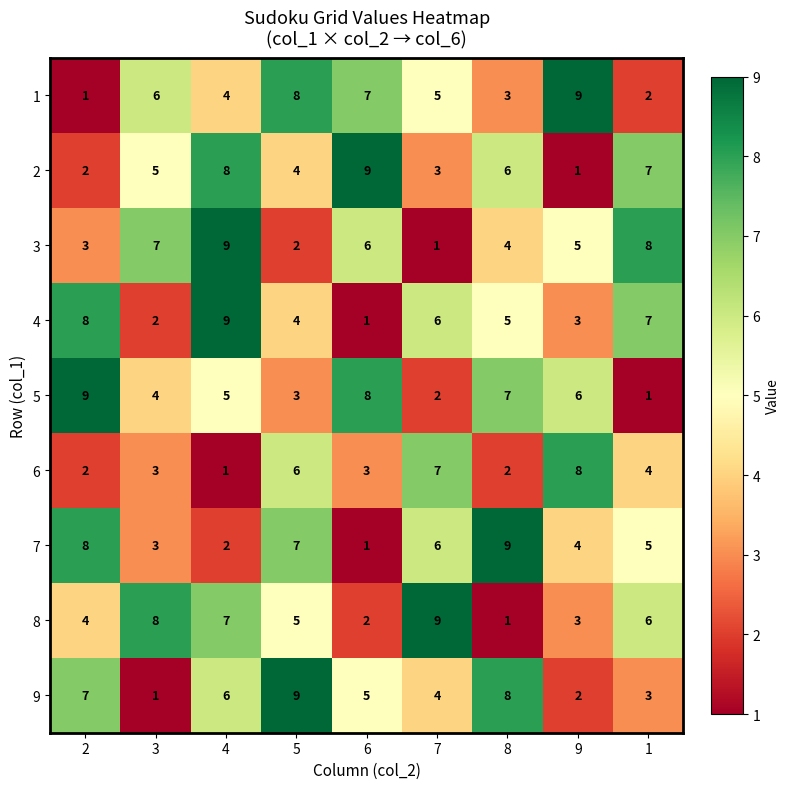

Count the 8 values in the range 3 to 7.

5